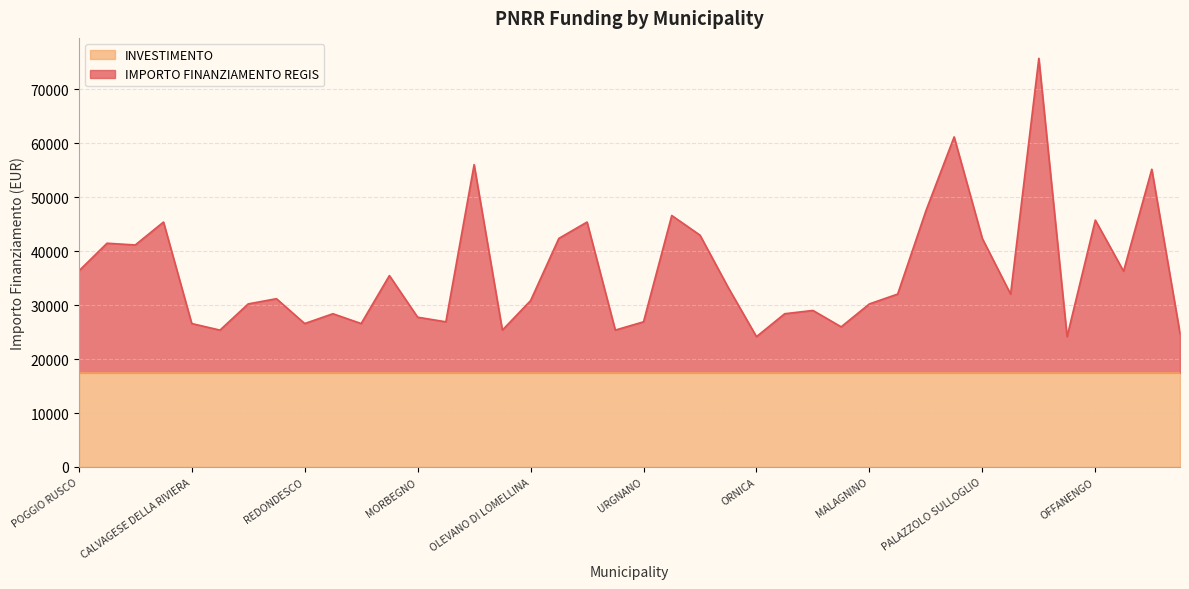

True or false: the data has more than 1 interior local peaks.

True